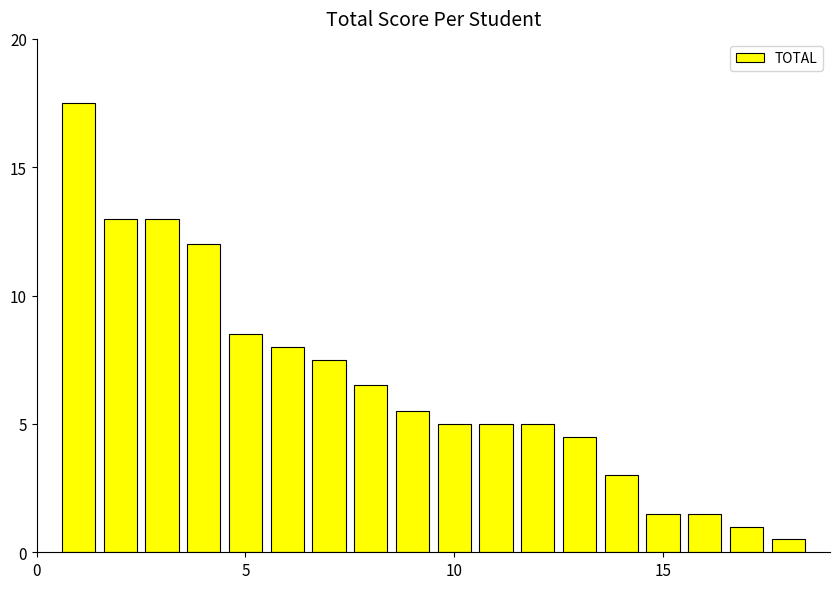

What is the value of the 18th bar from the left?

0.5